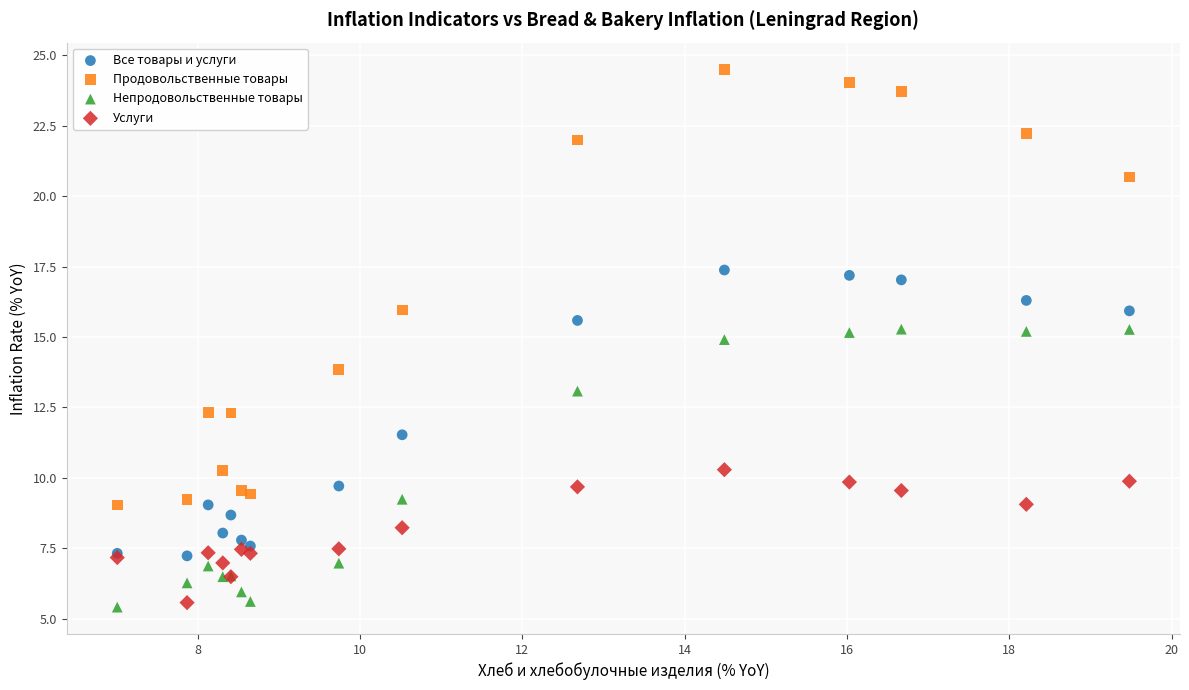

Which series has the widest spread of Y values?

Продовольственные товары